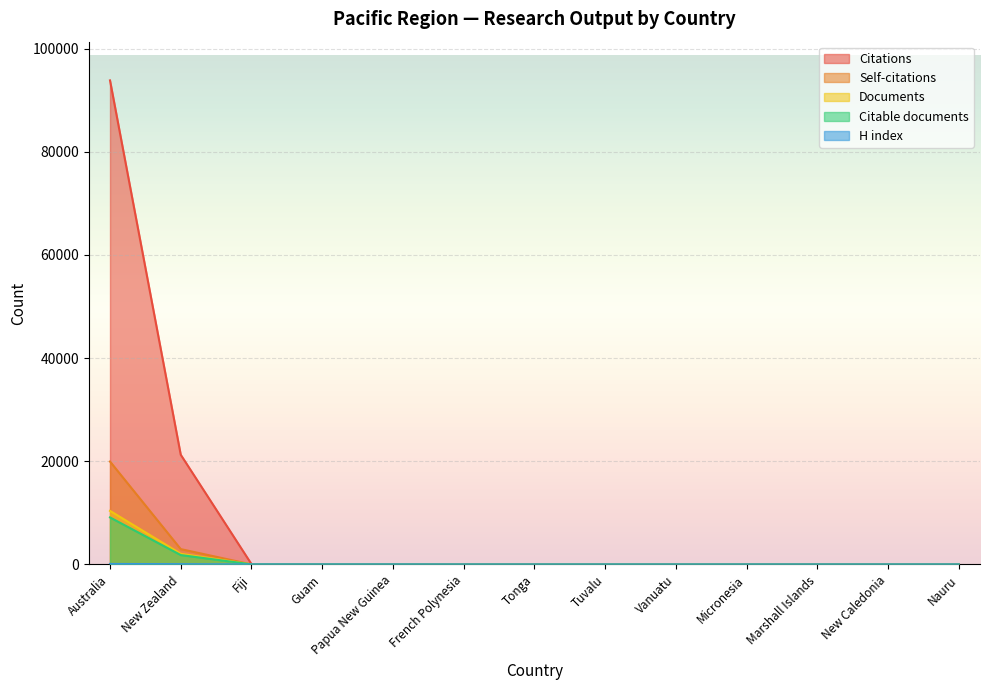

At which label does Documents reach its peak?

Australia